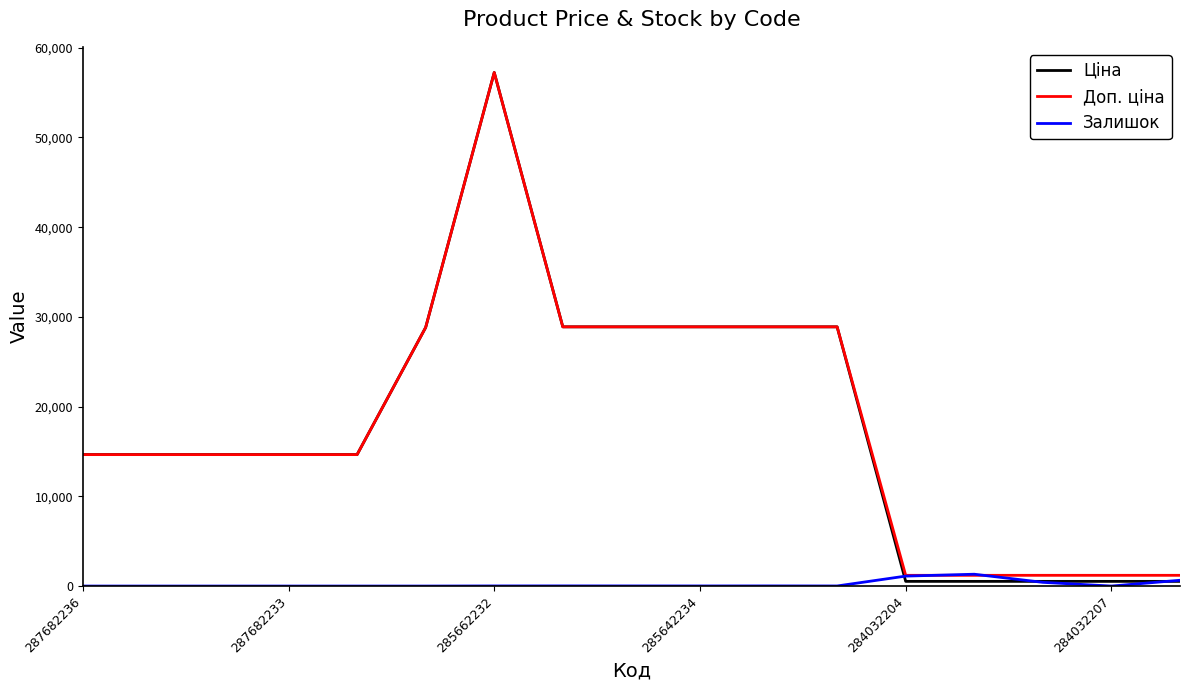

What is the sum of all Ціна values?

306367.9